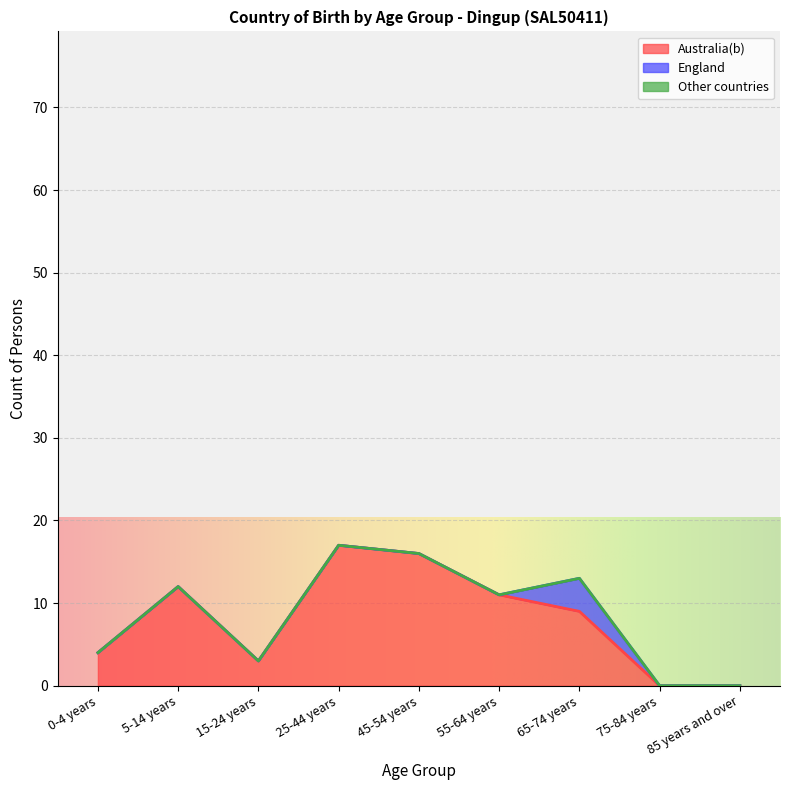

What is the difference between the highest and lowest values at 65-74 years?

9